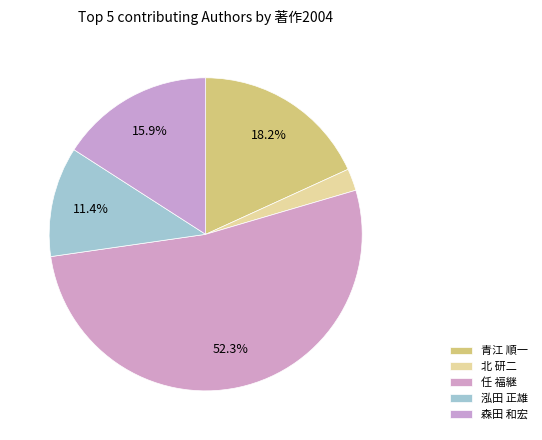

Is 任 福継 the majority of the pie?

Yes